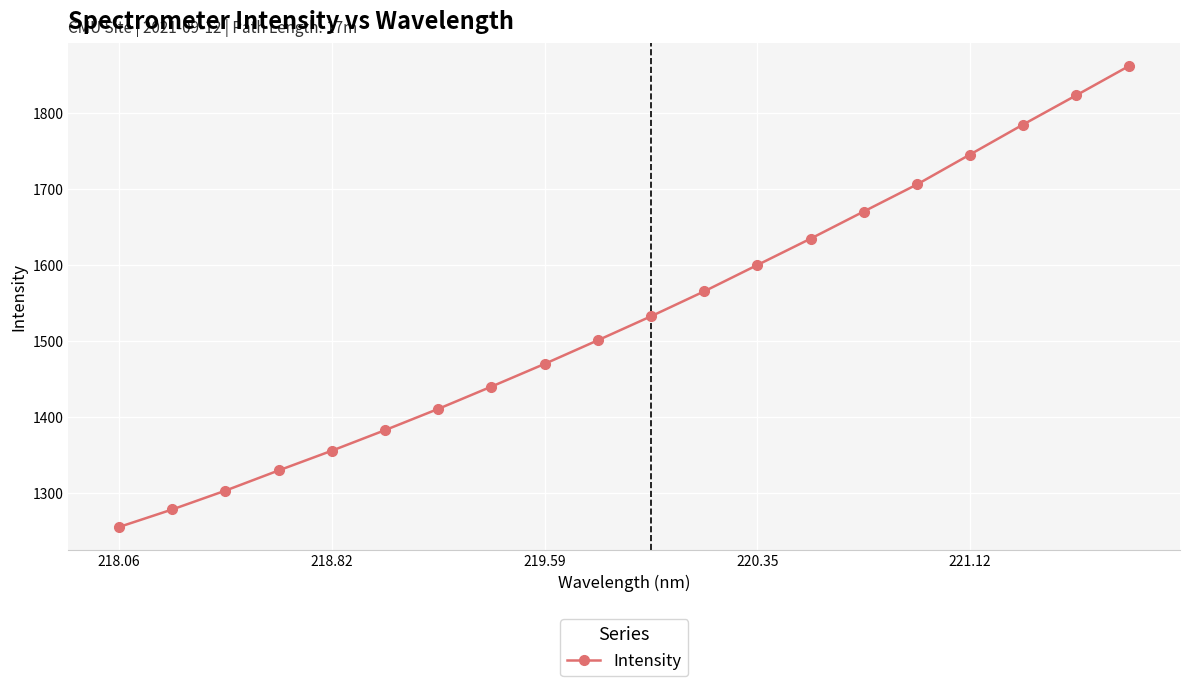

Reading left to right, what are all the values shown in this chart?

1255.0	1278.2	1303.0	1329.6	1355.6	1382.7	1410.7	1440.1	1470.0	1501.1	1532.8	1565.6	1600.3	1635.0	1670.8	1706.4	1745.9	1785.5	1824.0	1862.9